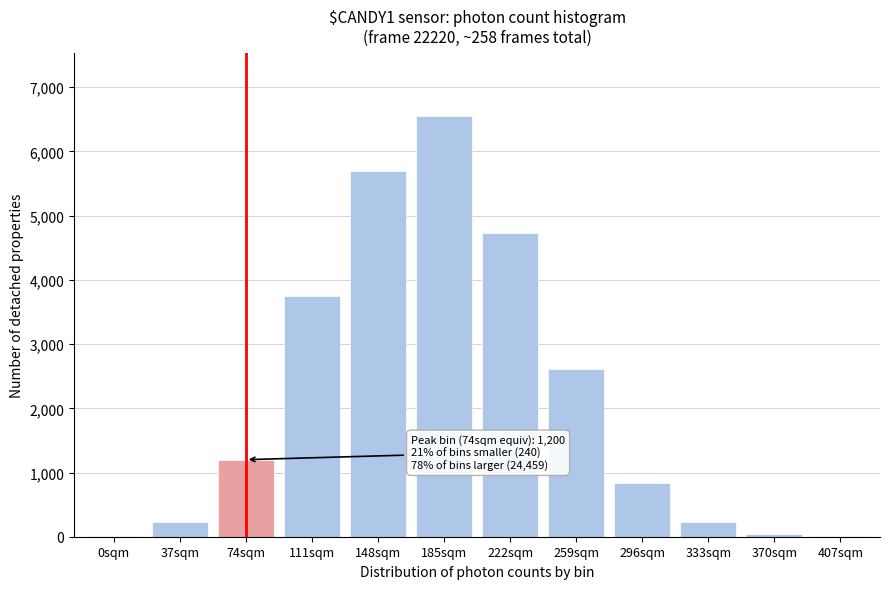

What is the greatest value displayed?

6555